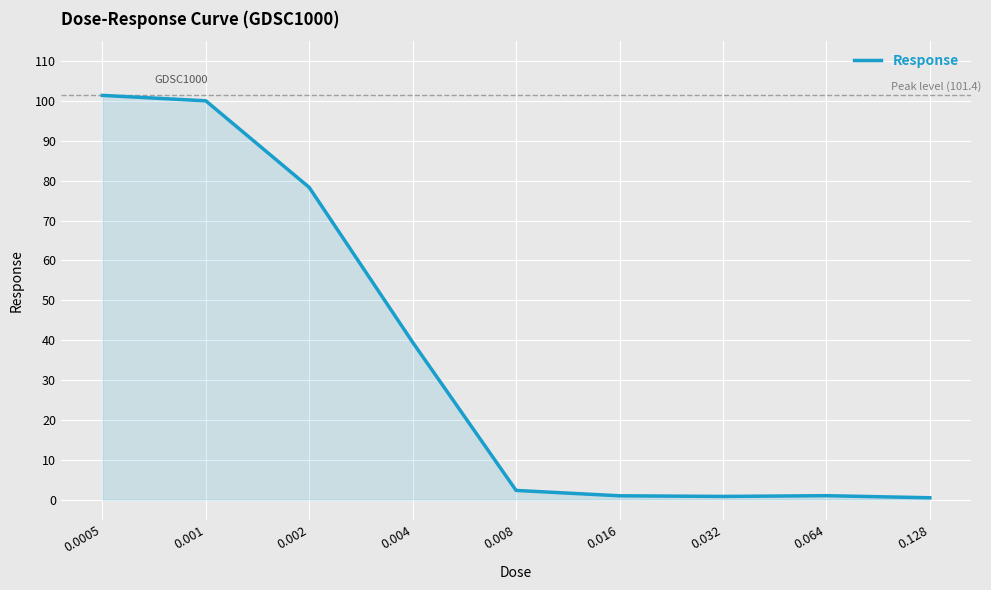

What is the maximum value shown in the chart?

101.4